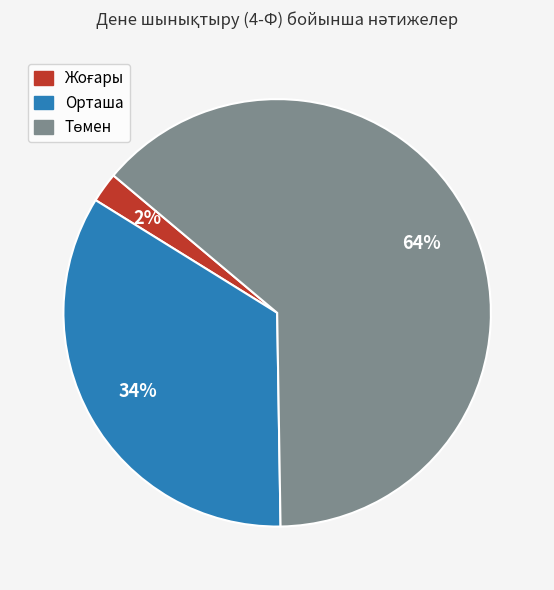

The Орташа slice represents 34% of the pie. True or false?

True